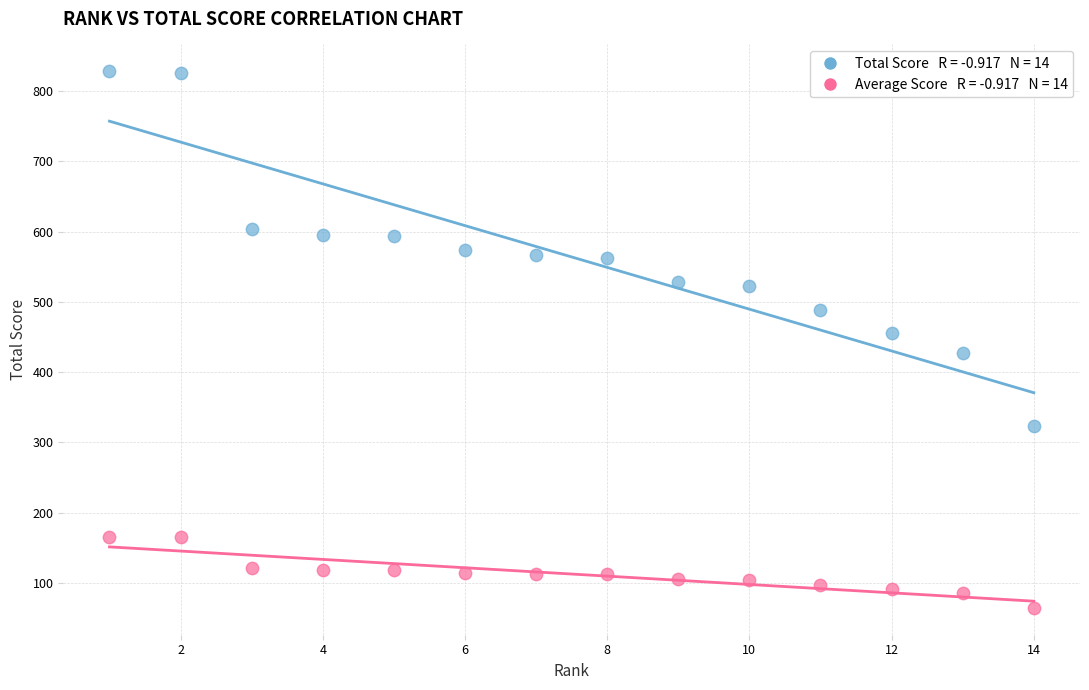

Across all series, what Y value is closest to 446?

456.0